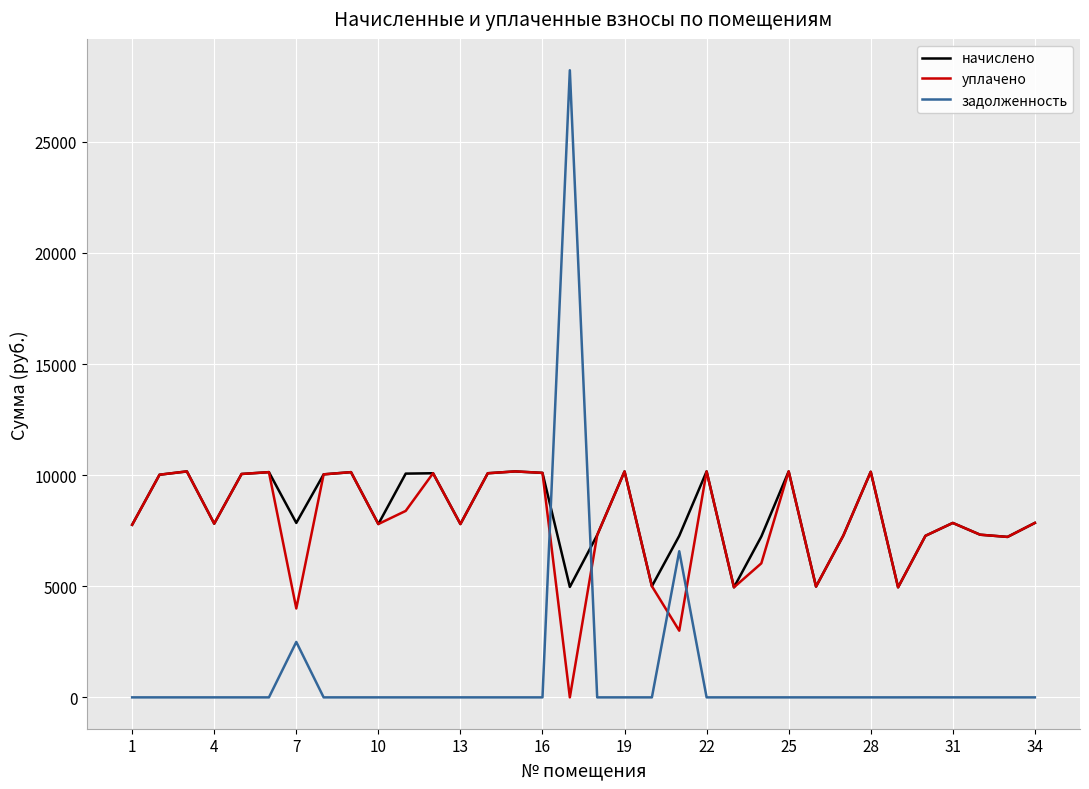

What is the maximum value shown in the chart?

28219.5